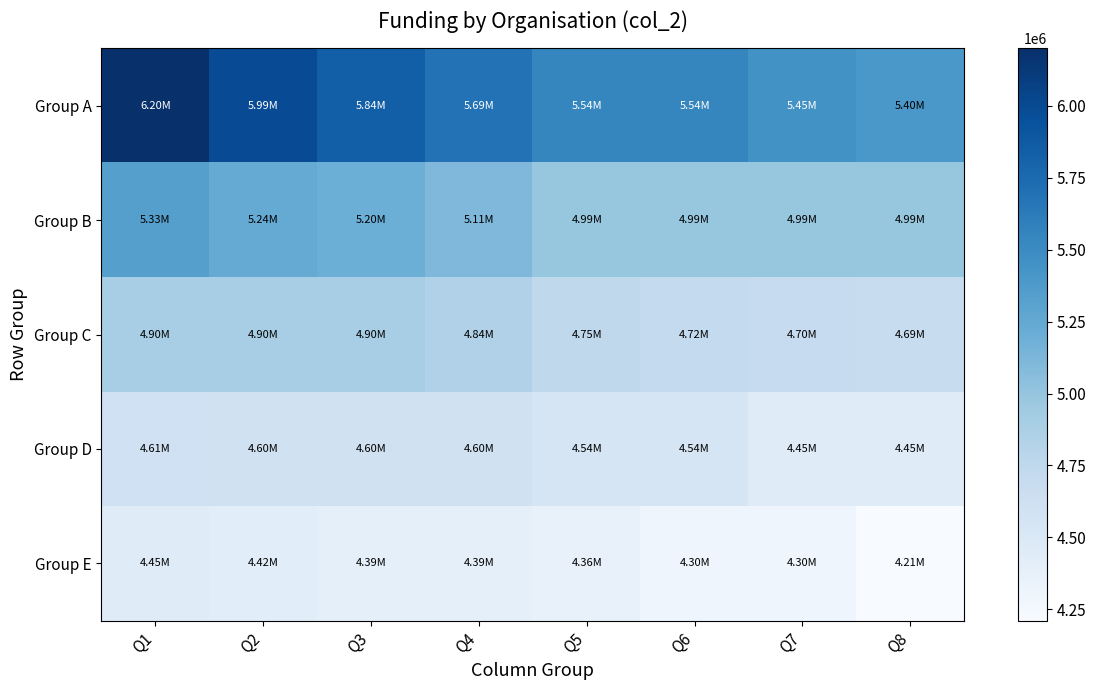

Reading right to left, extract all data points from this chart.

Group A: Q8=5400000	Q7=5450000	Q6=5540000	Q5=5540000	Q4=5690000	Q3=5840000	Q2=5990000	Q1=6200000
Group B: Q8=4990000	Q7=4990000	Q6=4990000	Q5=4990000	Q4=5110000	Q3=5200000	Q2=5240000	Q1=5330000
Group C: Q8=4690000	Q7=4700000	Q6=4720000	Q5=4750000	Q4=4840000	Q3=4900000	Q2=4900000	Q1=4900000
Group D: Q8=4450000	Q7=4450000	Q6=4540000	Q5=4540000	Q4=4600000	Q3=4600000	Q2=4600000	Q1=4610000
Group E: Q8=4210000	Q7=4300000	Q6=4300000	Q5=4360000	Q4=4390000	Q3=4390000	Q2=4420000	Q1=4450000